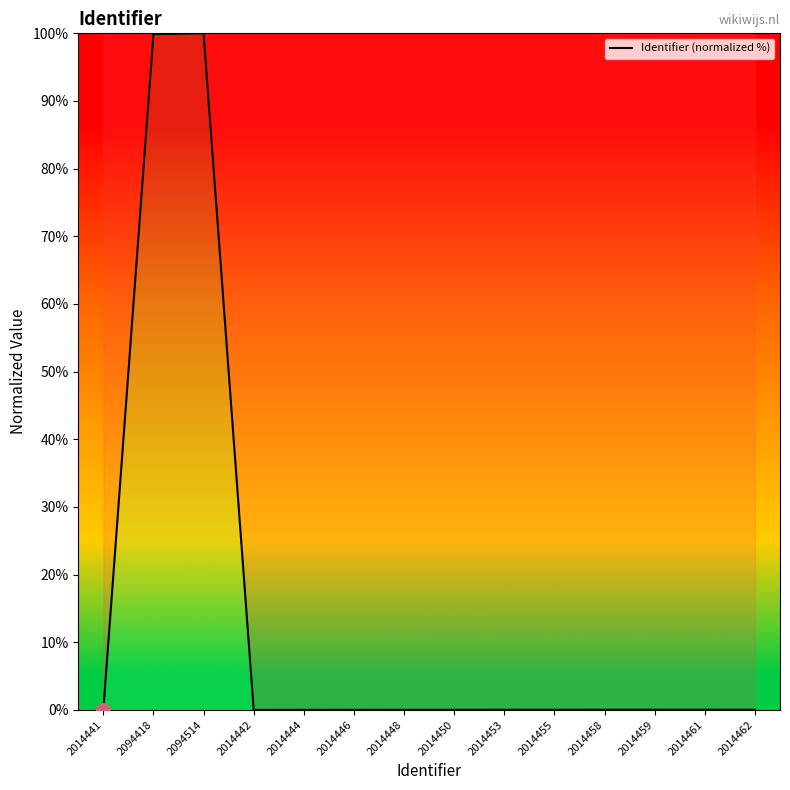

What is the maximum value shown in the chart?

100.0